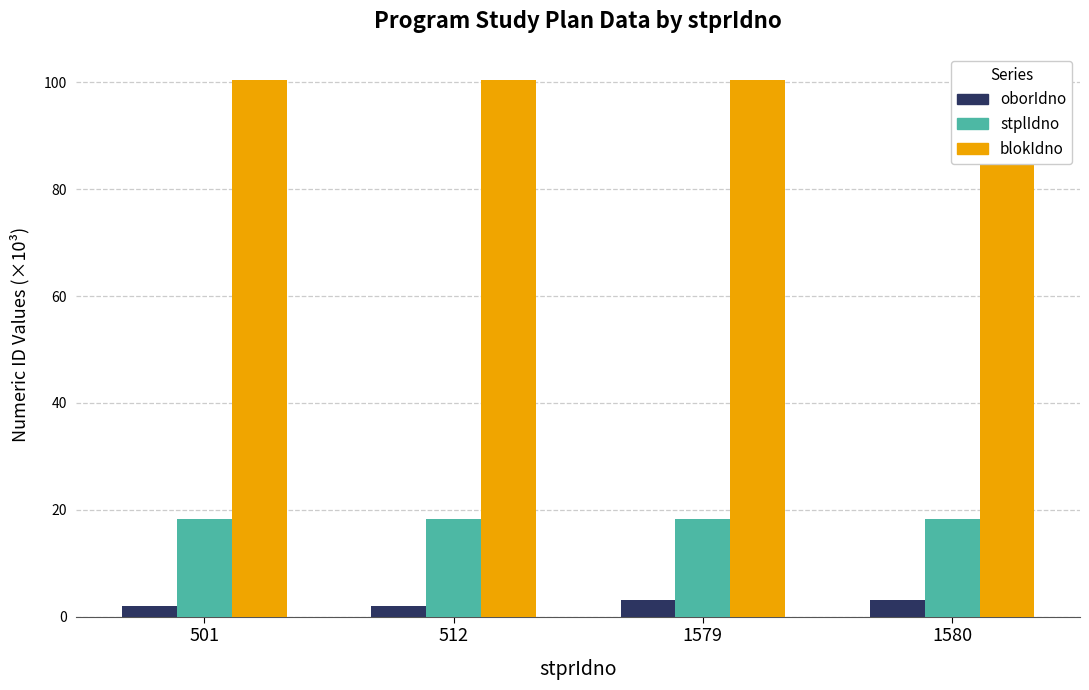

What are all the series names shown in the legend?

oborIdno, stplIdno, blokIdno